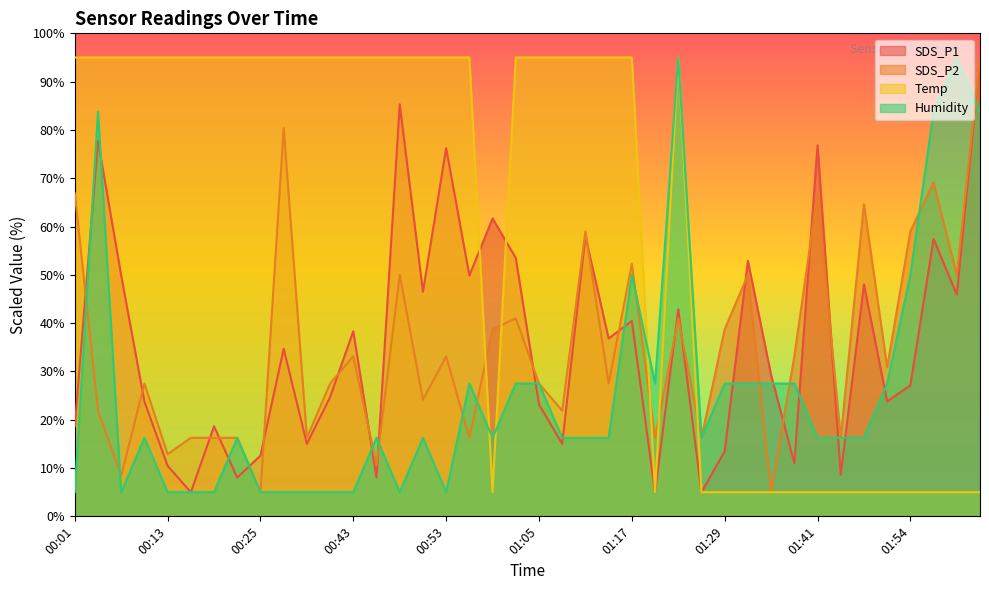

Where is SDS_P2 nearest to the value 49?

00:47